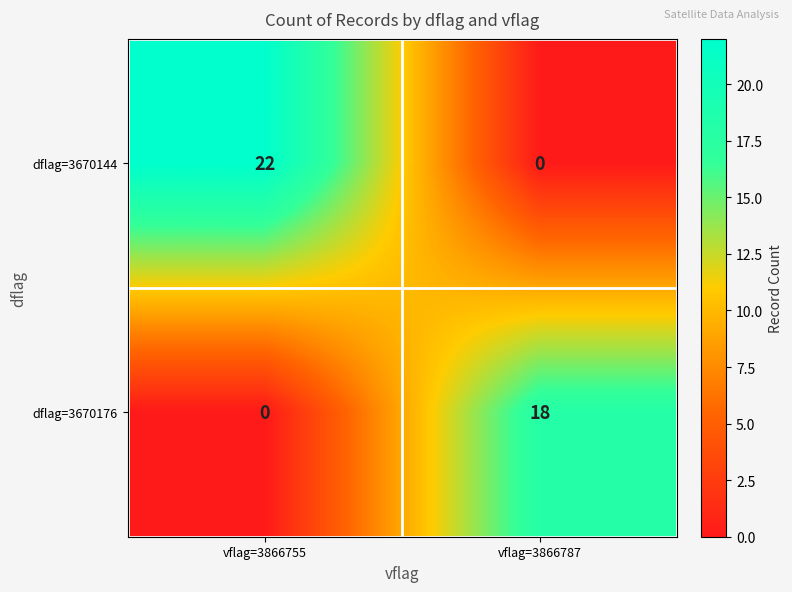

The value of dflag=3670144 at vflag=3866755 is 22. True or false?

True